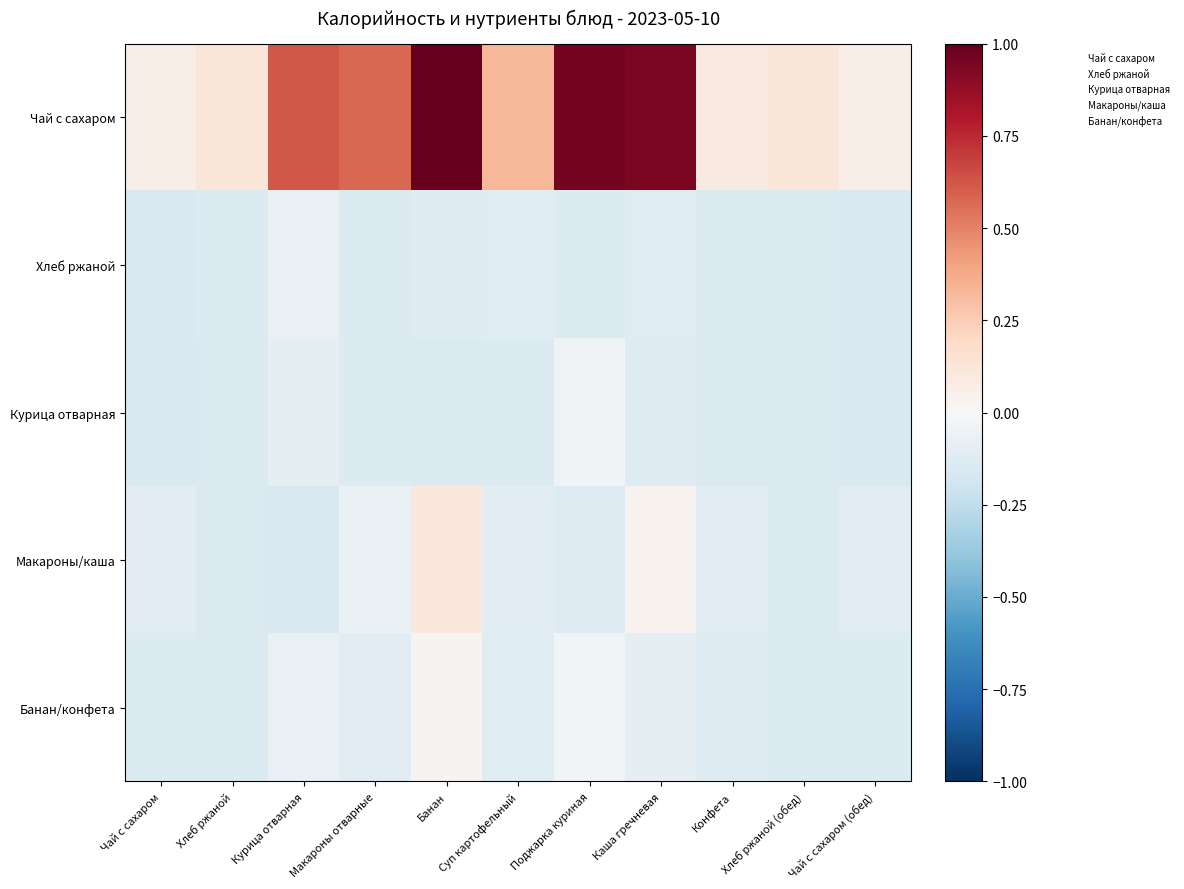

How many series are shown in this chart?

5